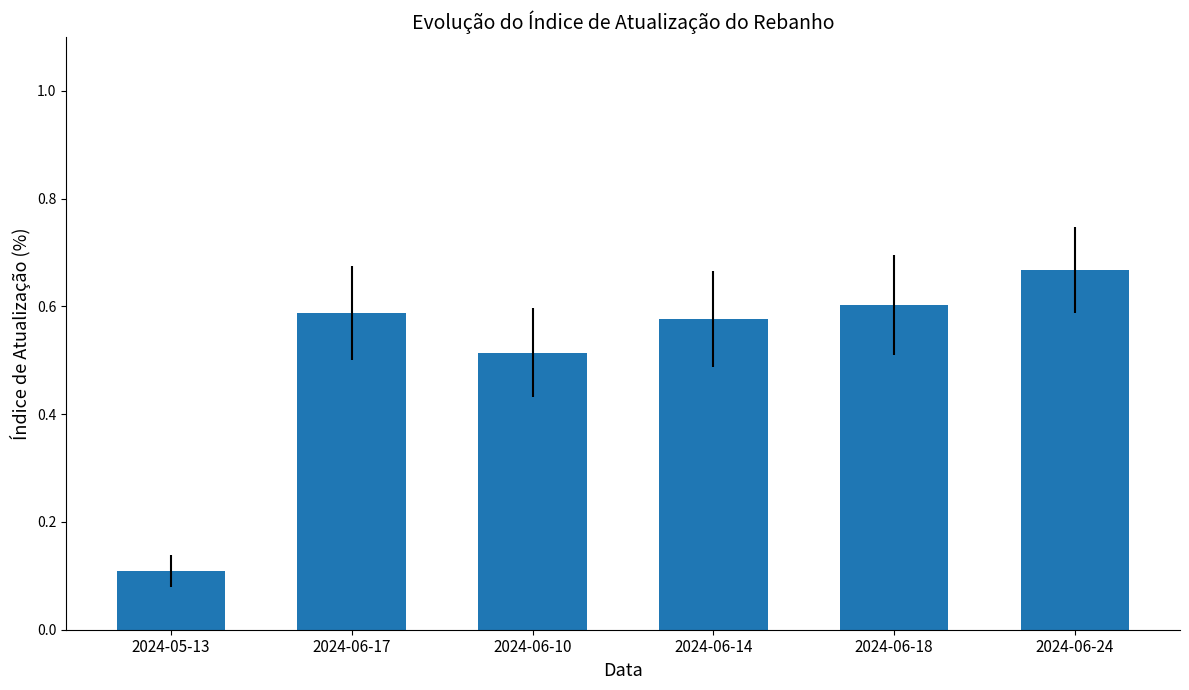

What position from the left is 2024-06-14?

4